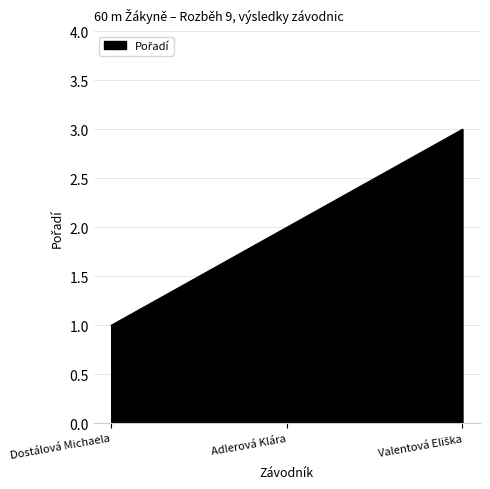

How many values are between 1 and 3?

3